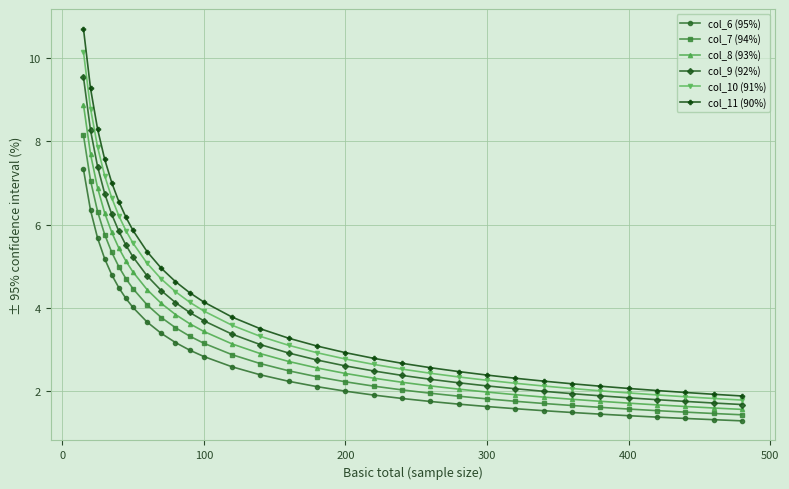

What is the average value of the col_9 (92%) series?

3.7